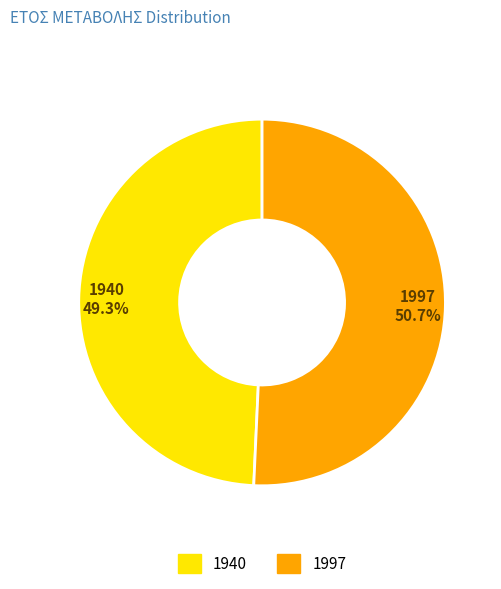

Do 1940 and 1997 together represent more than half of the pie?

Yes